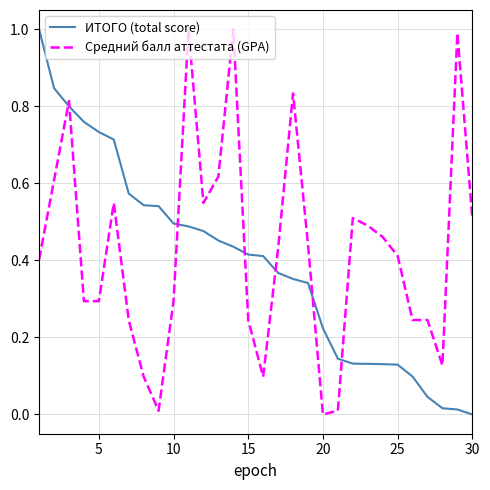

What is the maximum value for Средний балл аттестата (GPA)?

1.0